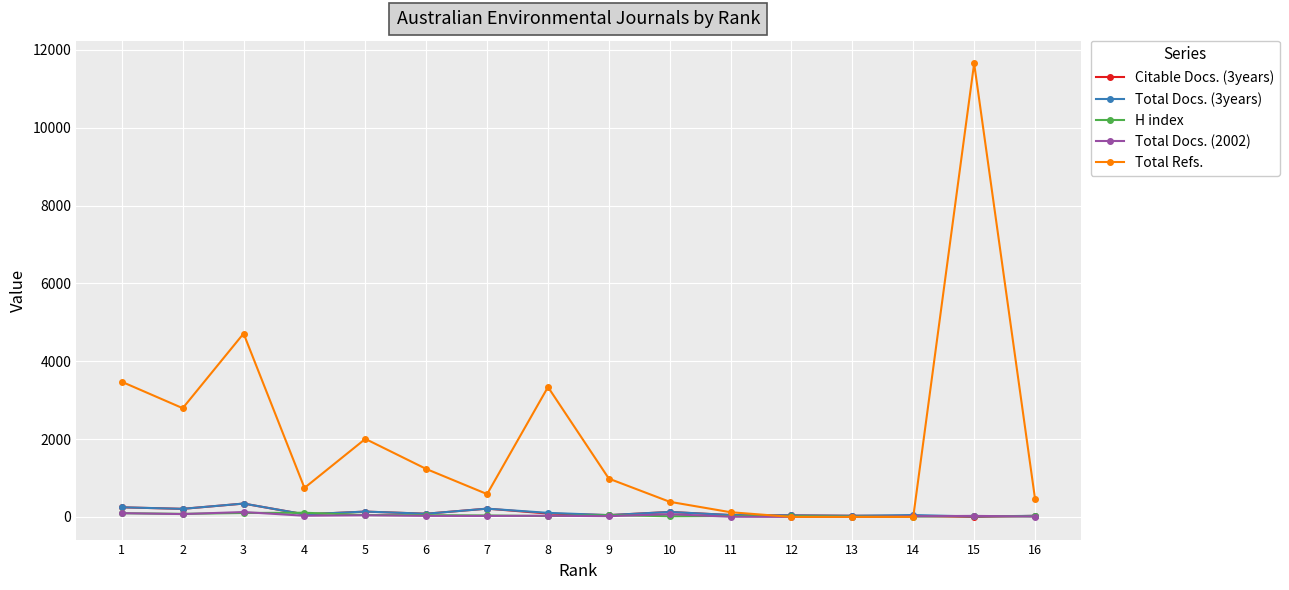

The Total Docs. (3years) series shows 137 at 5. True or false?

True